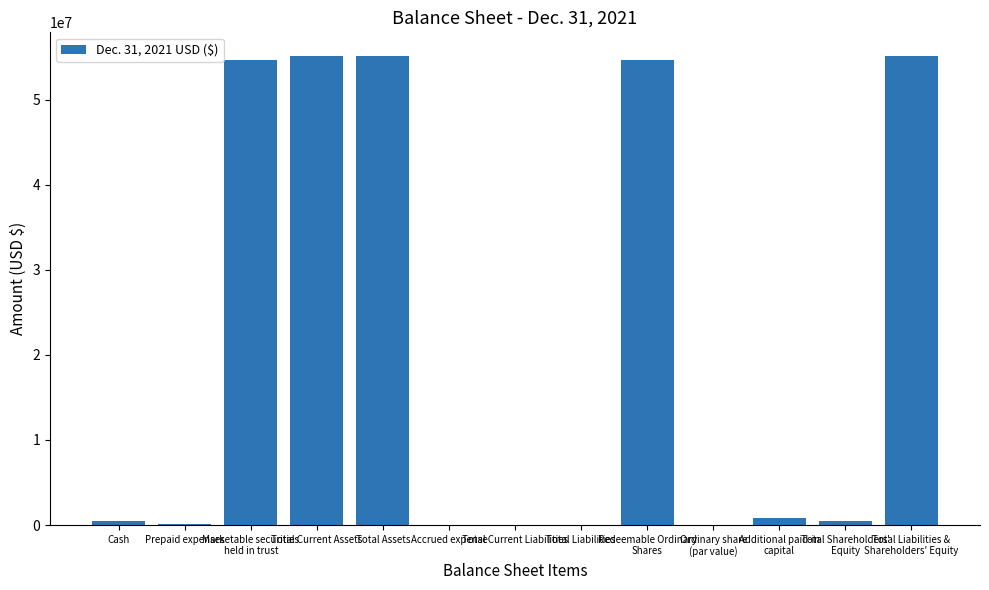

What is the greatest value displayed?

55174587